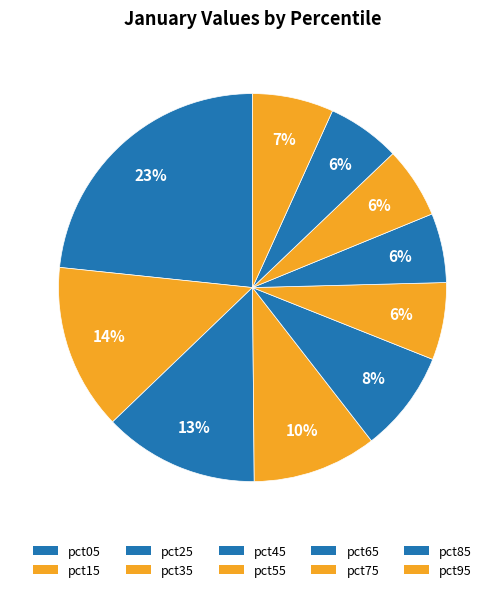

The pct25 slice represents 13% of the pie. True or false?

True